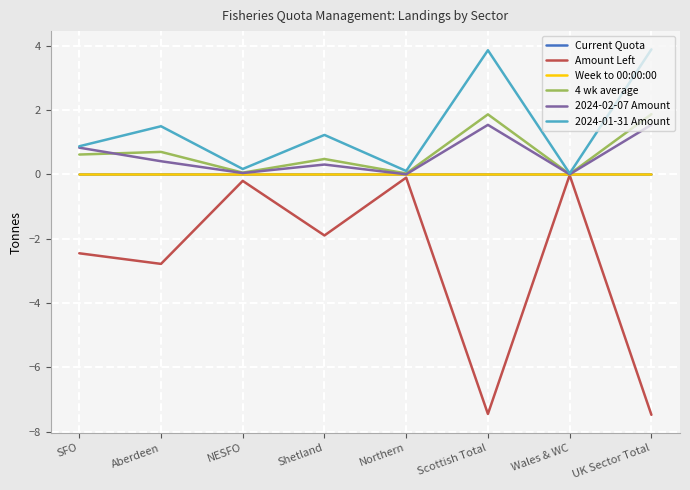

Reading left to right, transcribe all the data shown in this chart.

Current Quota: SFO=0.0	Aberdeen=0.0	NESFO=0.0	Shetland=0.0	Northern=0.0	Scottish Total=0.0	Wales & WC=0.0	UK Sector Total=0.0
Amount Left: SFO=-2.5	Aberdeen=-2.8	NESFO=-0.2	Shetland=-1.9	Northern=-0.1	Scottish Total=-7.5	Wales & WC=-0.0	UK Sector Total=-7.5
Week to 00:00:00: SFO=0.0	Aberdeen=0.0	NESFO=0.0	Shetland=0.0	Northern=0.0	Scottish Total=0.0	Wales & WC=0.0	UK Sector Total=0.0
4 wk average: SFO=0.6	Aberdeen=0.7	NESFO=0.1	Shetland=0.5	Northern=0.0	Scottish Total=1.9	Wales & WC=0.0	UK Sector Total=1.9
2024-02-07 Amount: SFO=0.8	Aberdeen=0.4	NESFO=0.0	Shetland=0.3	Northern=0.0	Scottish Total=1.5	Wales & WC=0.0	UK Sector Total=1.5
2024-01-31 Amount: SFO=0.9	Aberdeen=1.5	NESFO=0.2	Shetland=1.2	Northern=0.1	Scottish Total=3.9	Wales & WC=0.0	UK Sector Total=3.9